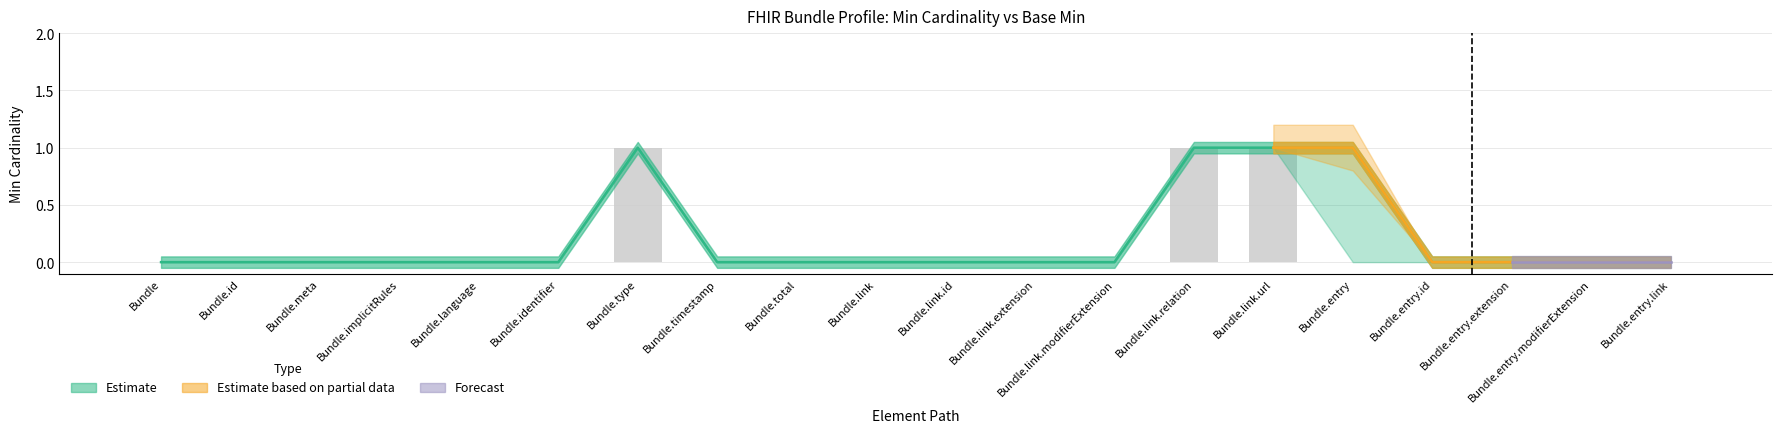

What is the approximate value of Min at Bundle.entry?

1